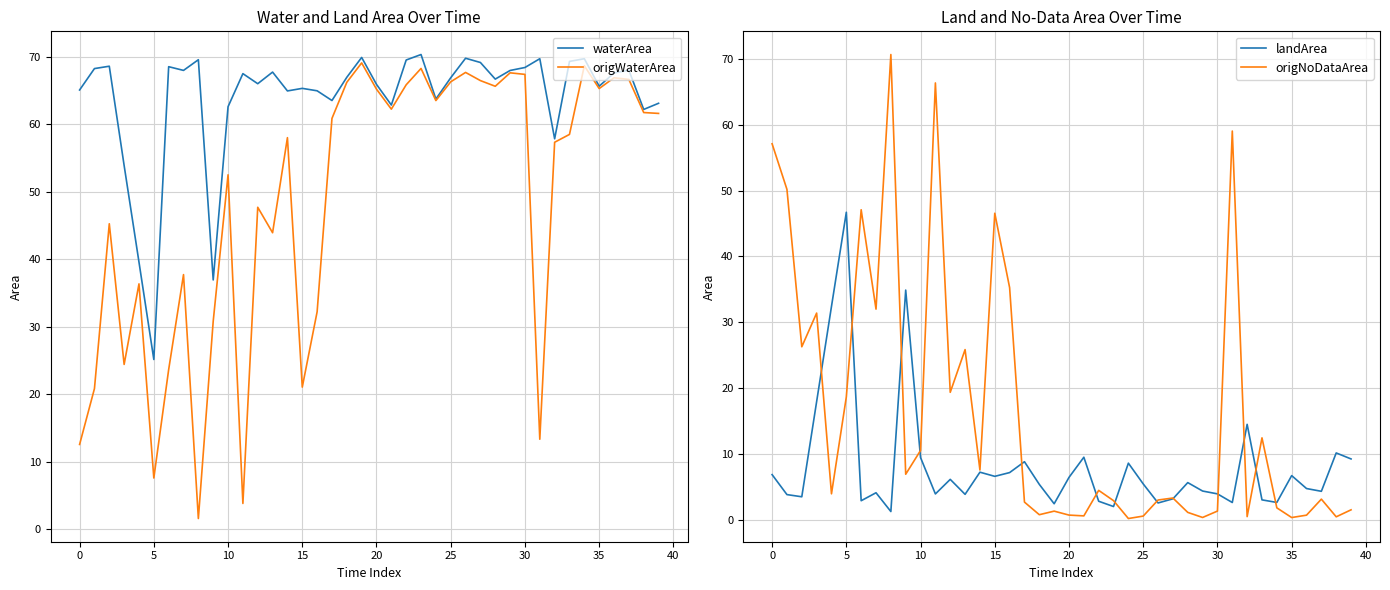

What is the smallest value displayed?

0.2